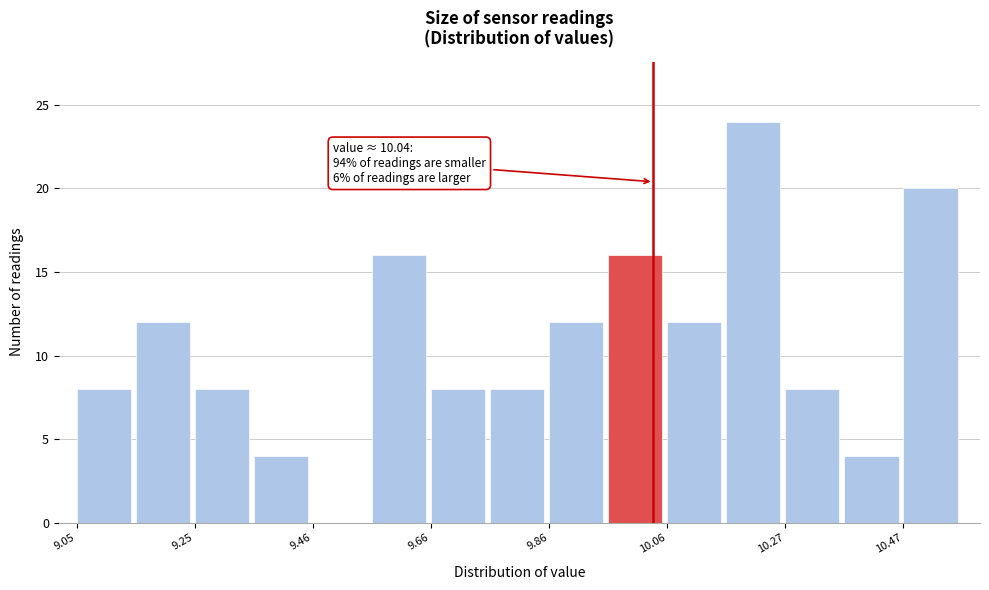

Around what value on the x-axis is the tallest bar? Give the approximate position of its centre, as read against the axis.

10.20